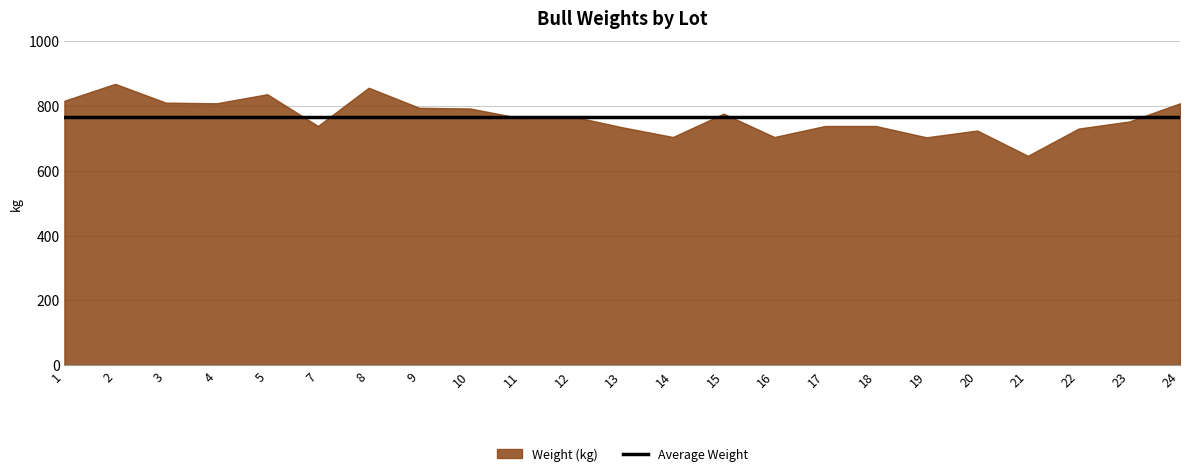

At which label does the data first exceed 762?

1